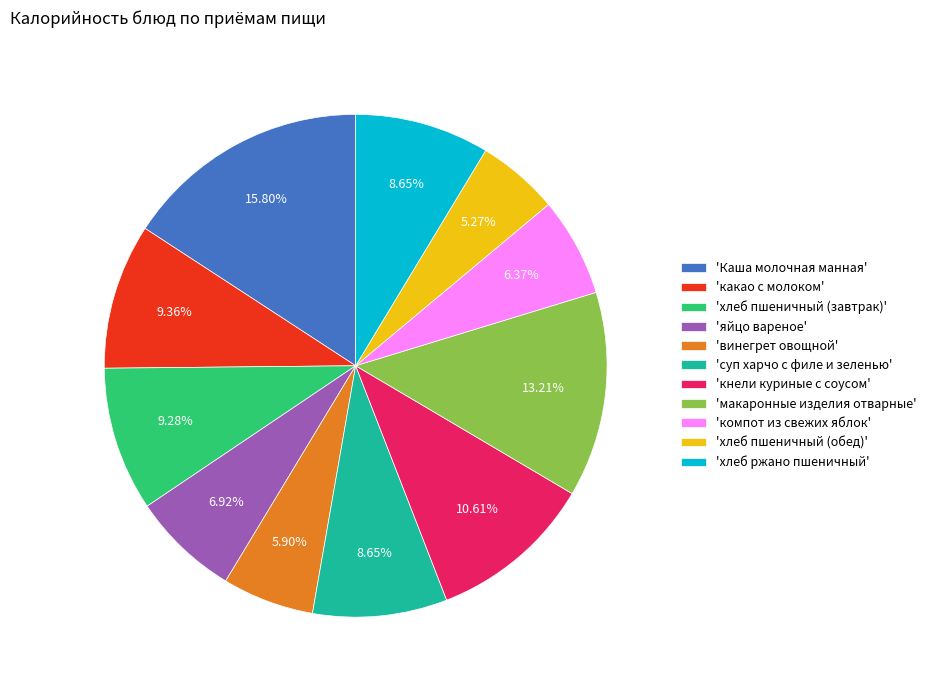

How many segments does this pie chart have?

11